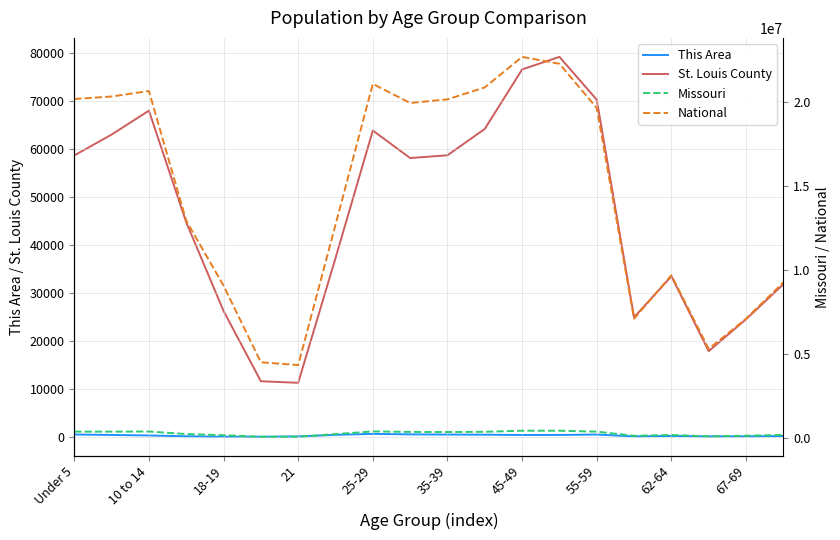

List the series in order of their peak value, highest first.

National, Missouri, St. Louis County, This Area